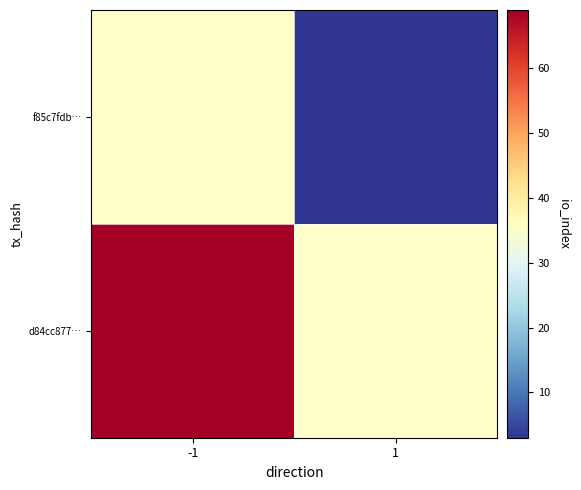

Rank the series by their maximum value, from lowest to highest.

d84cc877…, f85c7fdb…